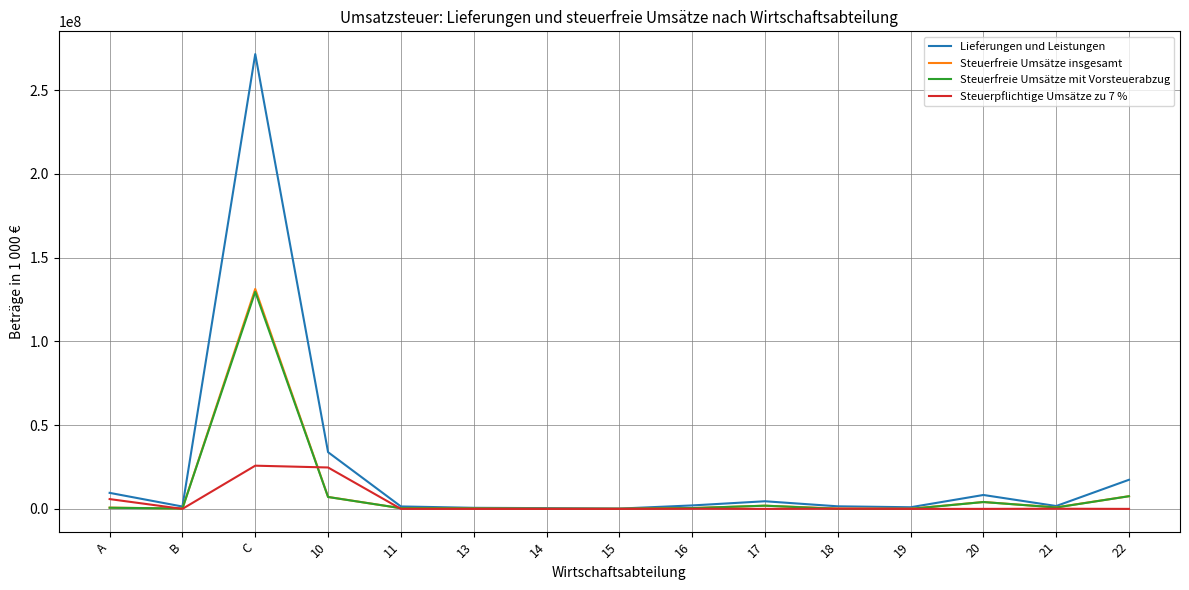

Is it true that Steuerfreie Umsätze insgesamt equals 7586287 at 22?

True